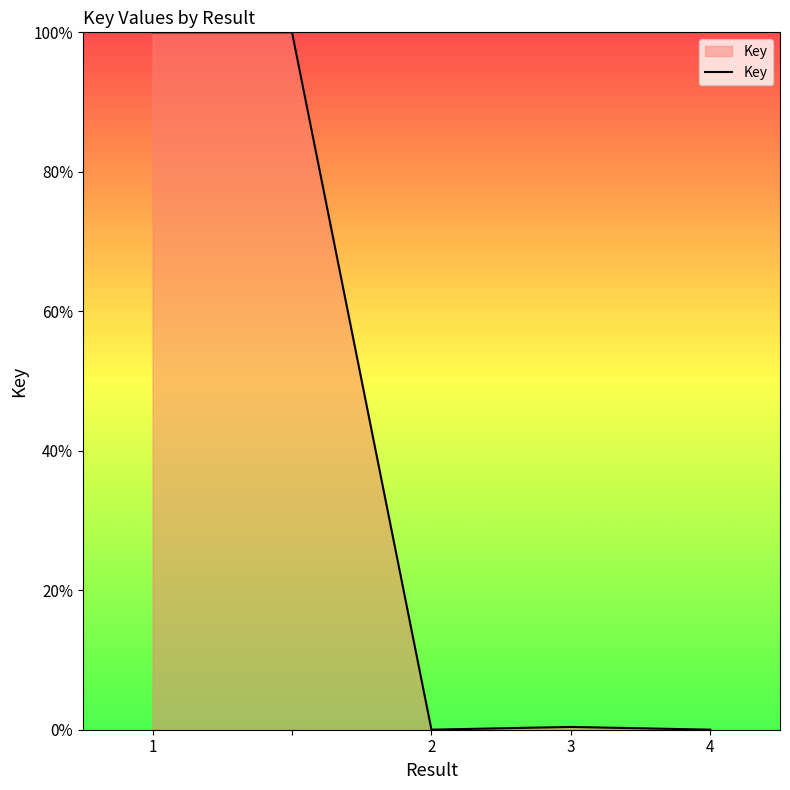

What is the difference between the maximum and minimum values?

100.0